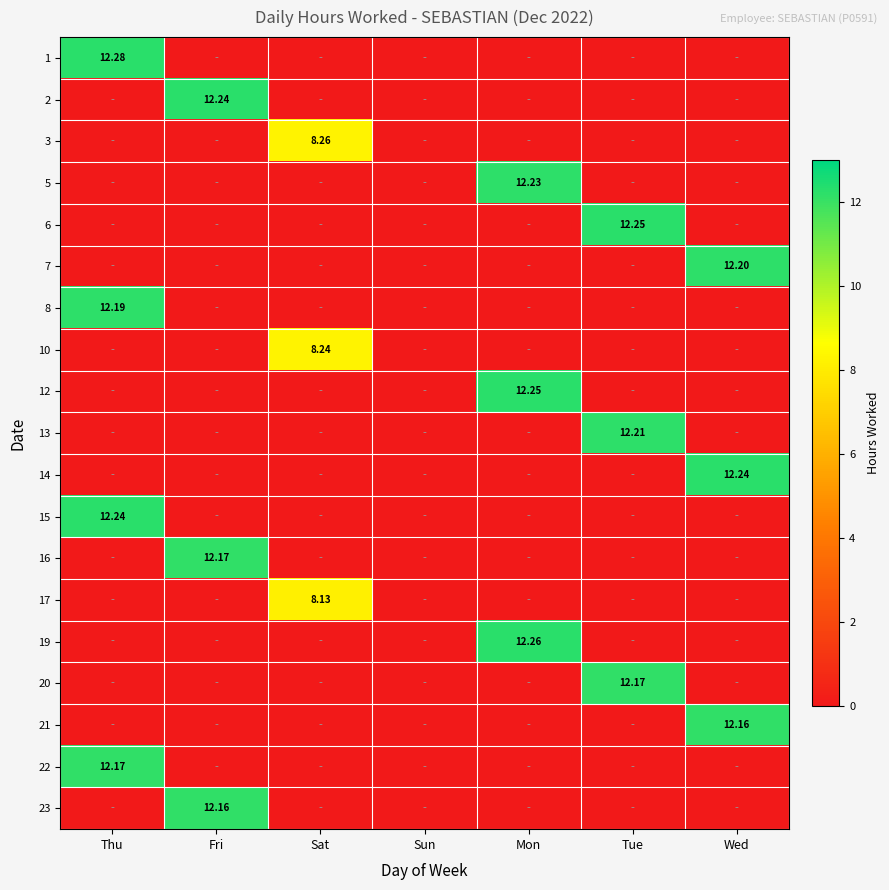

Rank the categories by 10 value from highest to lowest.

Sat, Thu, Fri, Sun, Mon, Tue, Wed